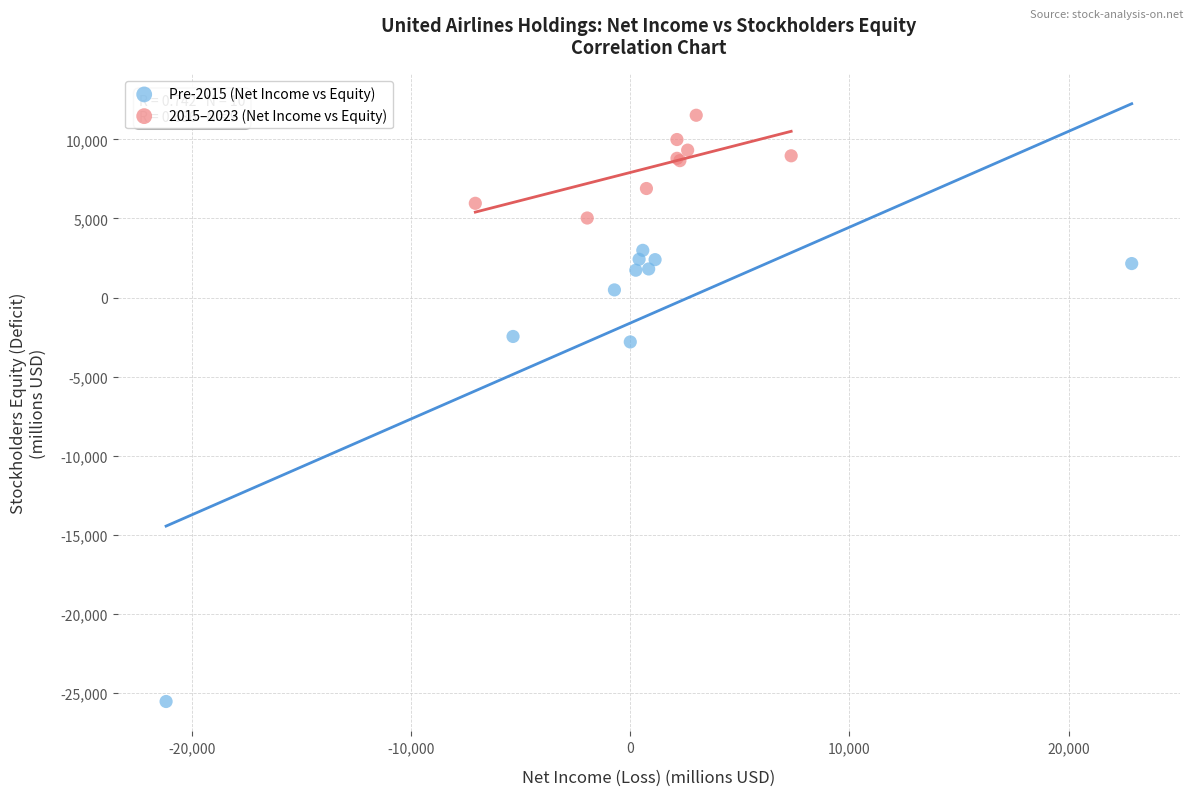

Which series has the widest spread of Y values?

Pre-2015 (Net Income vs Equity)